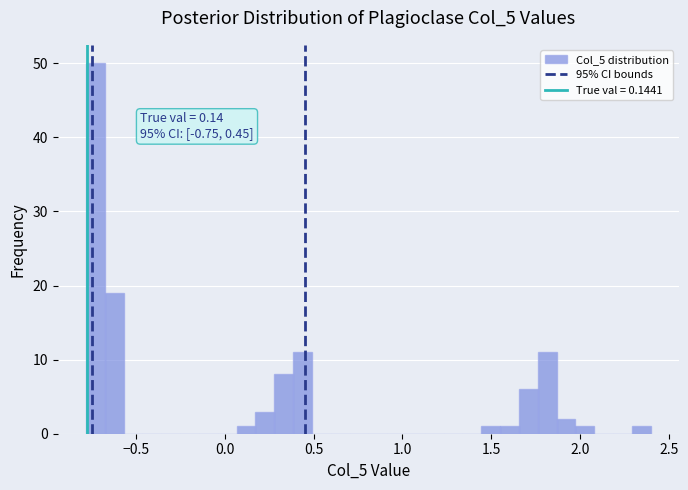

Read against the x-axis, roughly where is the centre of the tallest bar?

-0.75